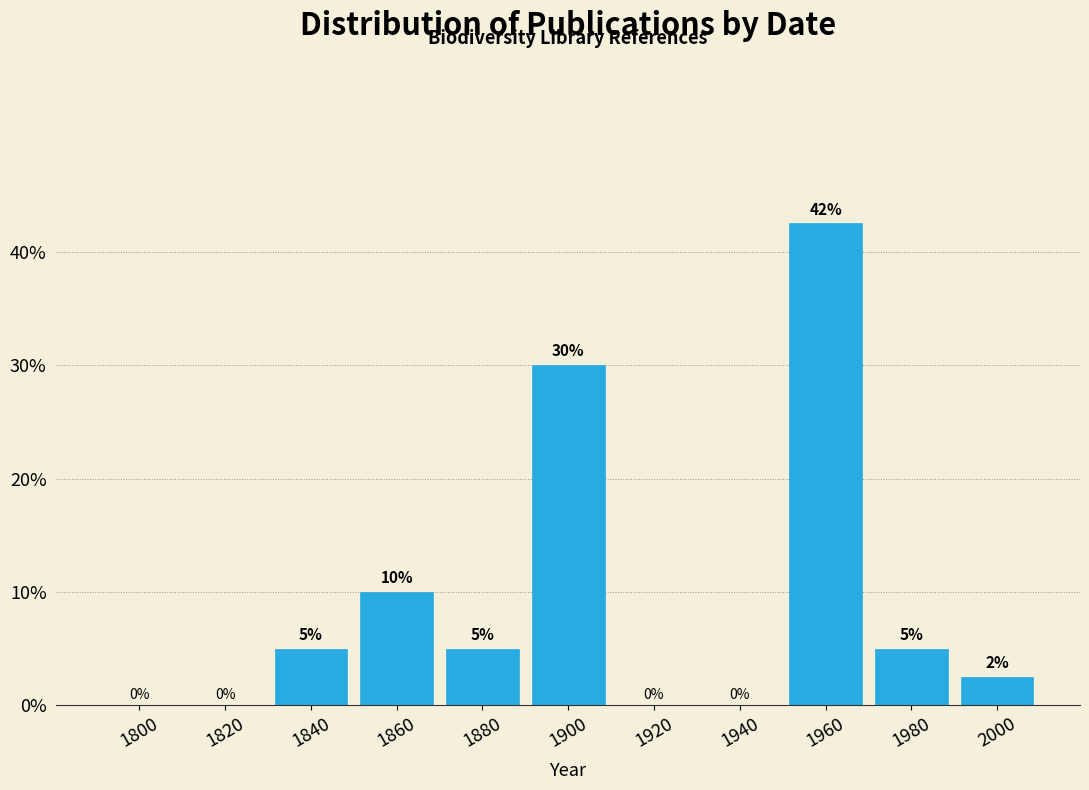

Which label corresponds to the largest value in the chart?

1960